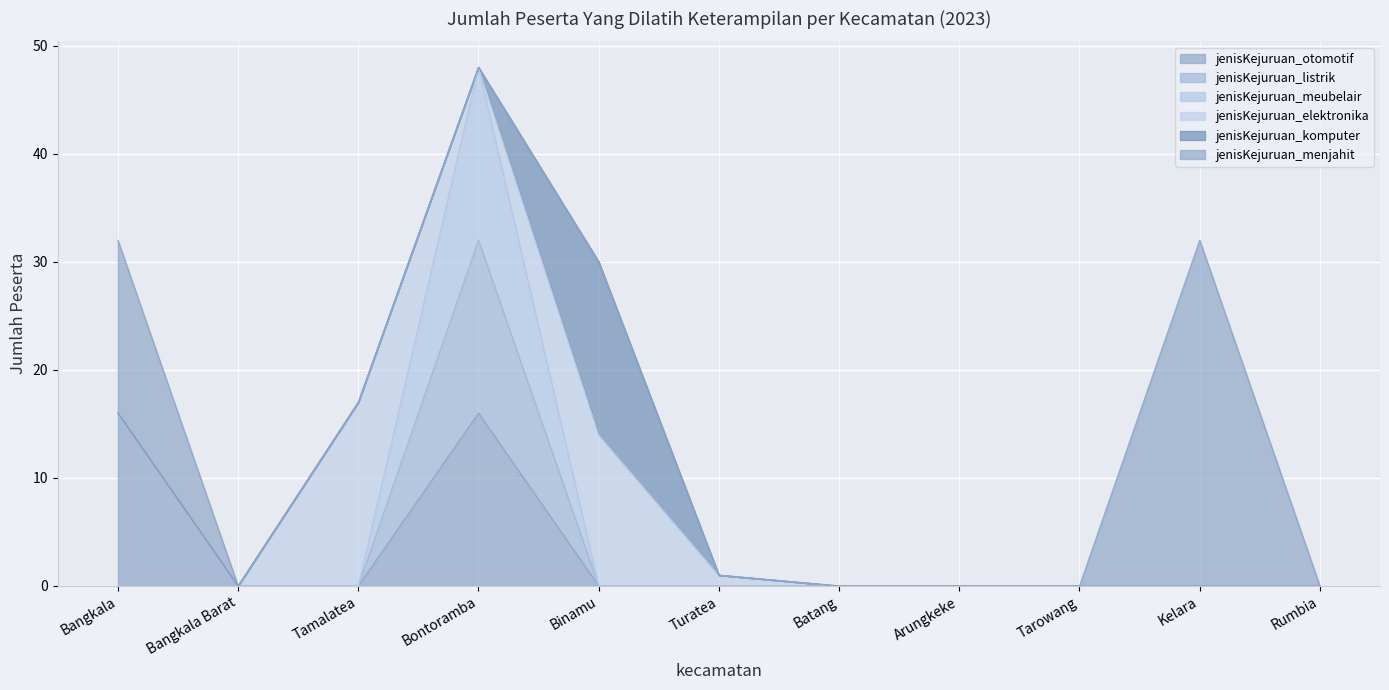

What is the total value across all series at Tamalatea?

17